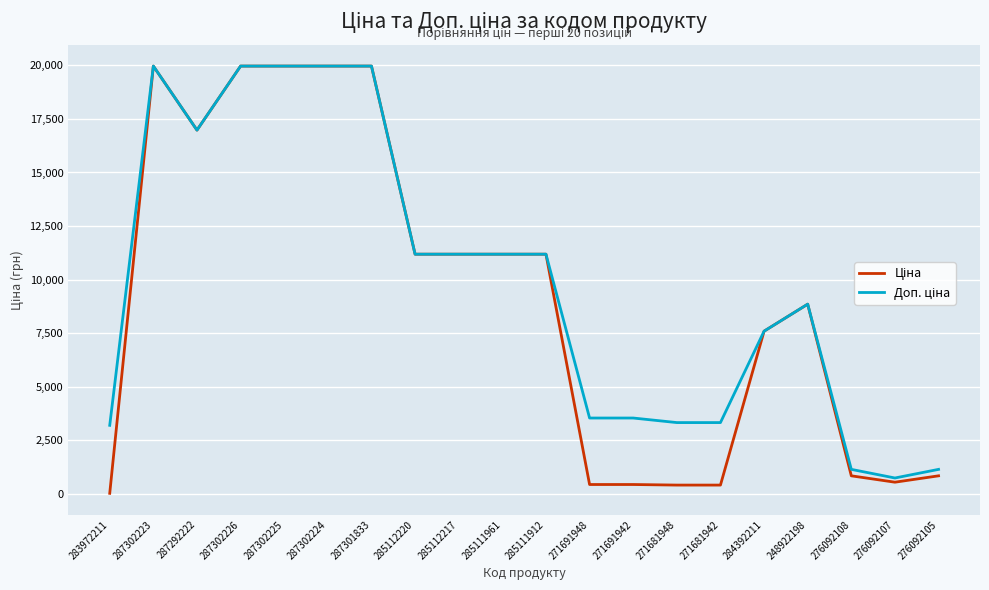

What is the total value across all series at 287302224?

39928.3